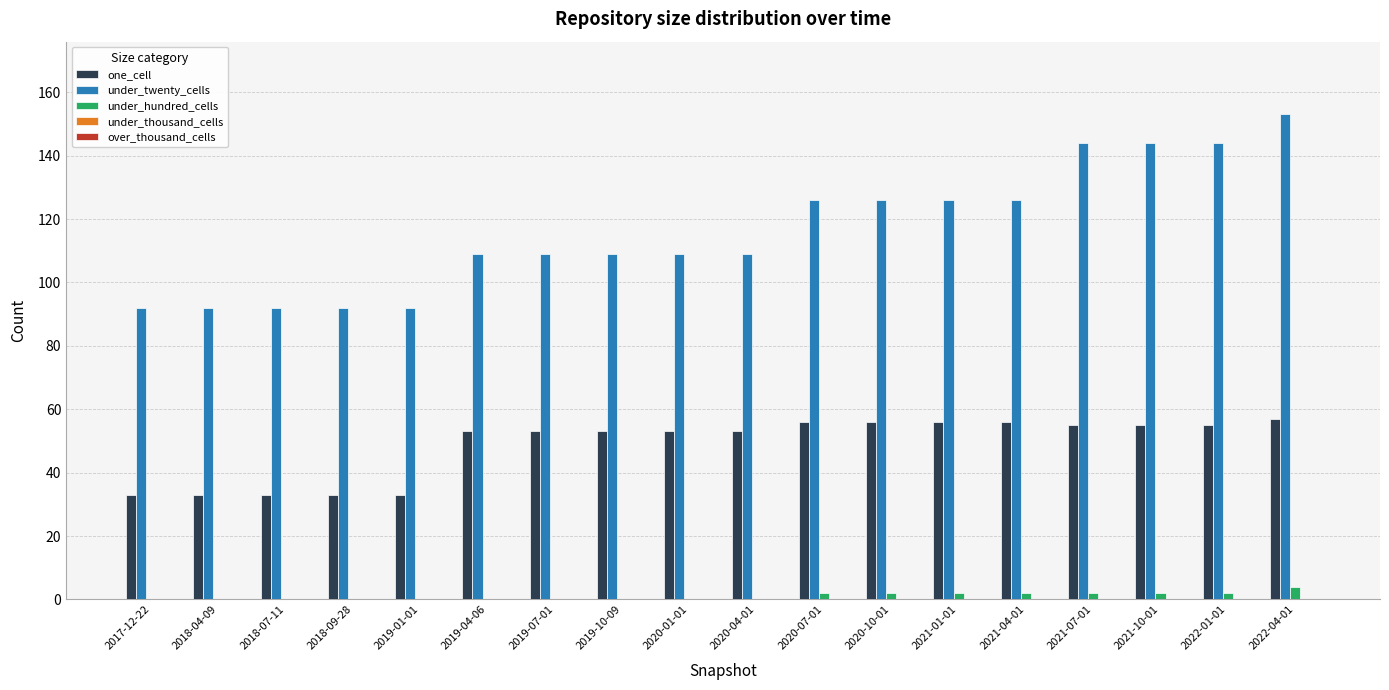

At which category is the sum across all series the highest?

2022-04-01